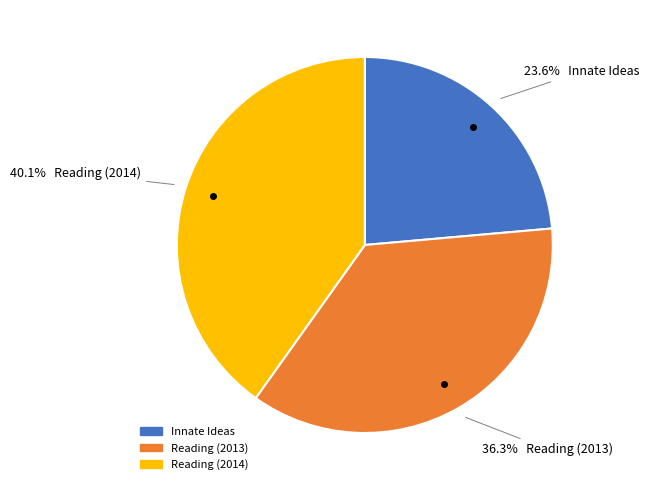

What percentage is the Reading (2013) slice, to the nearest percent?

36%